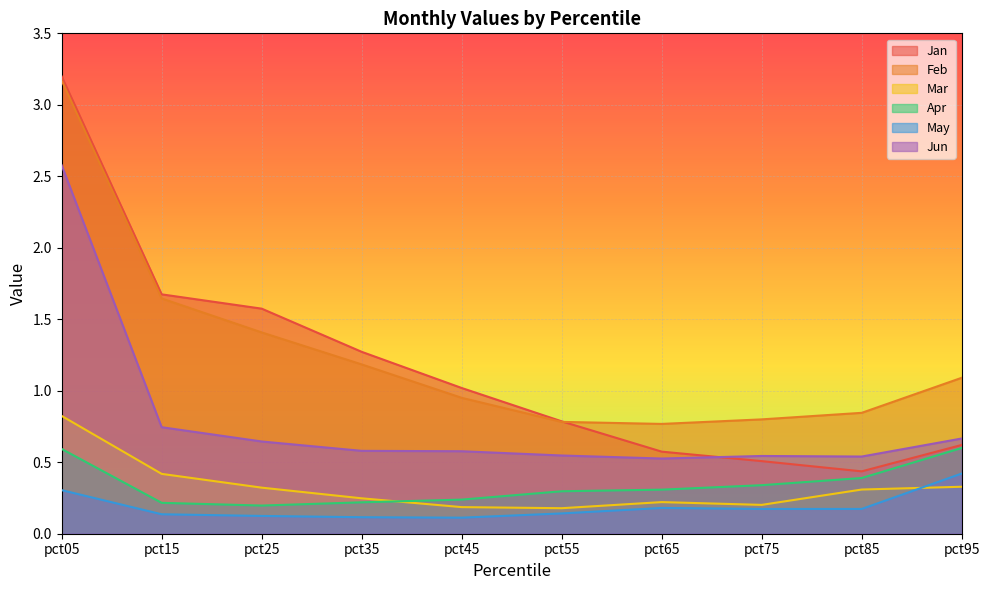

What is the value of the Jan point at the 4th from the left?

1.3